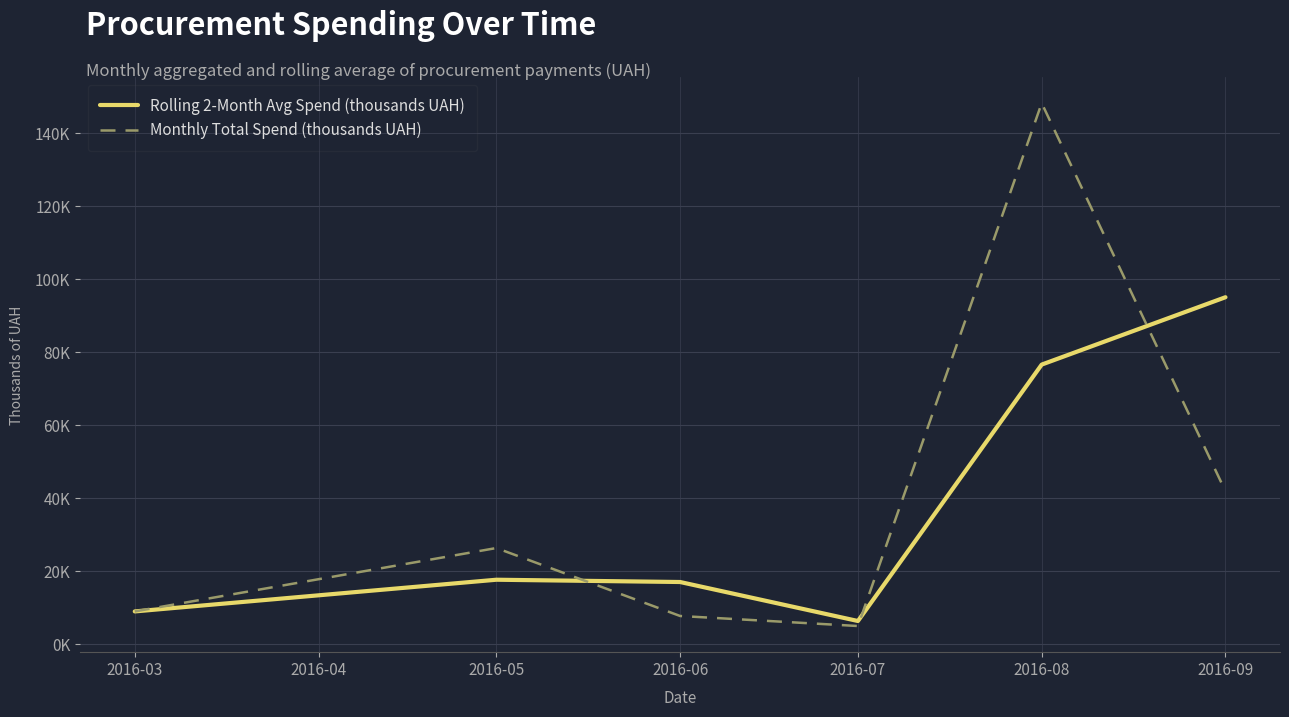

At which category is the sum across all series the highest?

2016-08